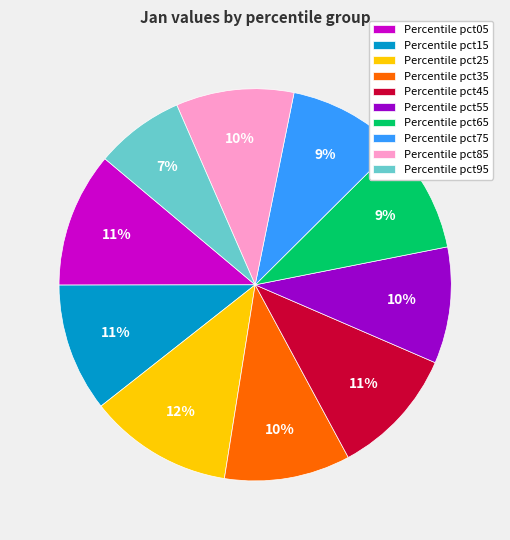

Which slice is the smallest?

Percentile pct95